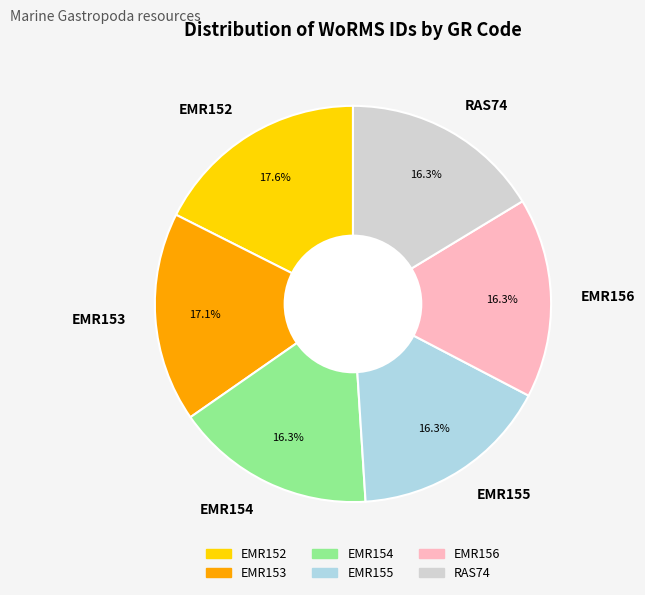

The RAS74 slice represents 28% of the pie. True or false?

False